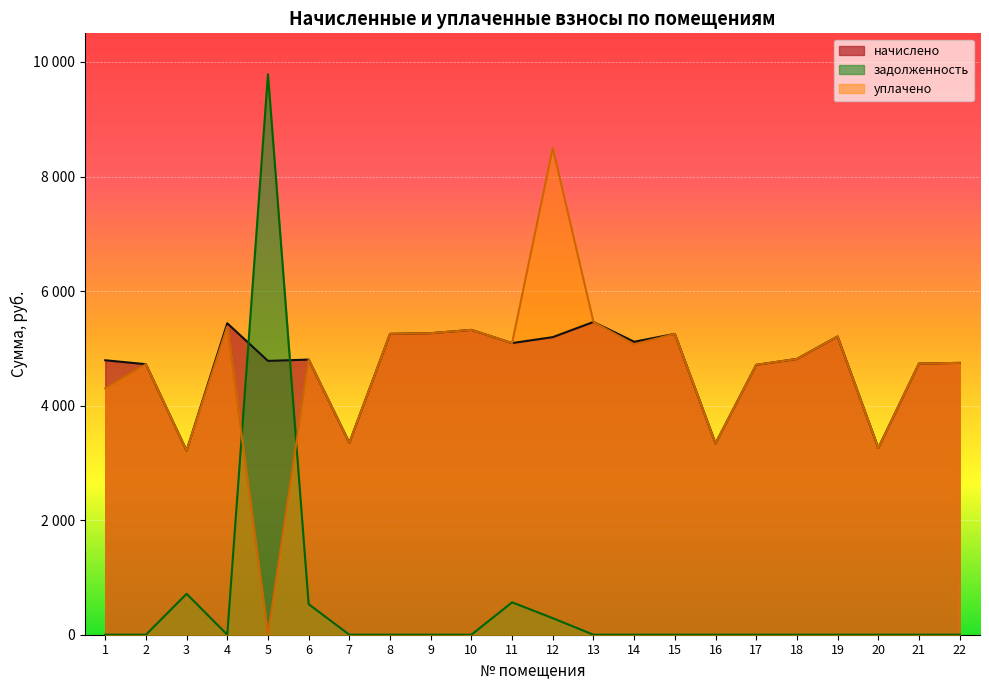

The задолженность series shows 0.0 at 1. True or false?

True